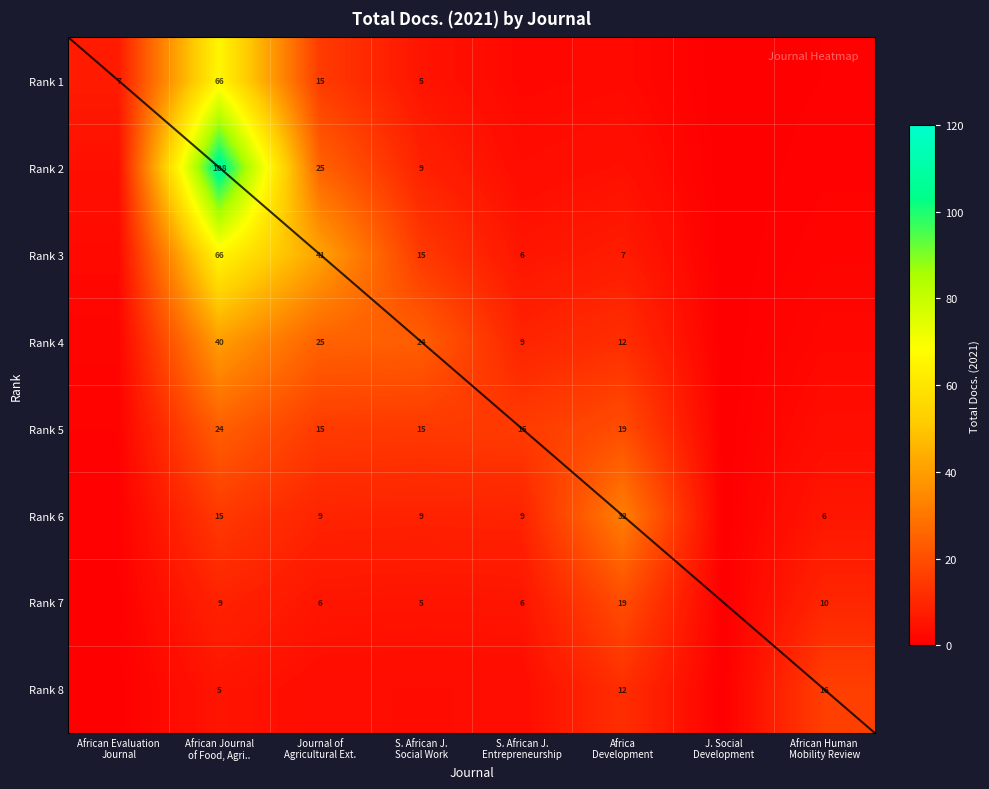

What is the difference between the maximum and second lowest values in the Rank 1 series?

65.0